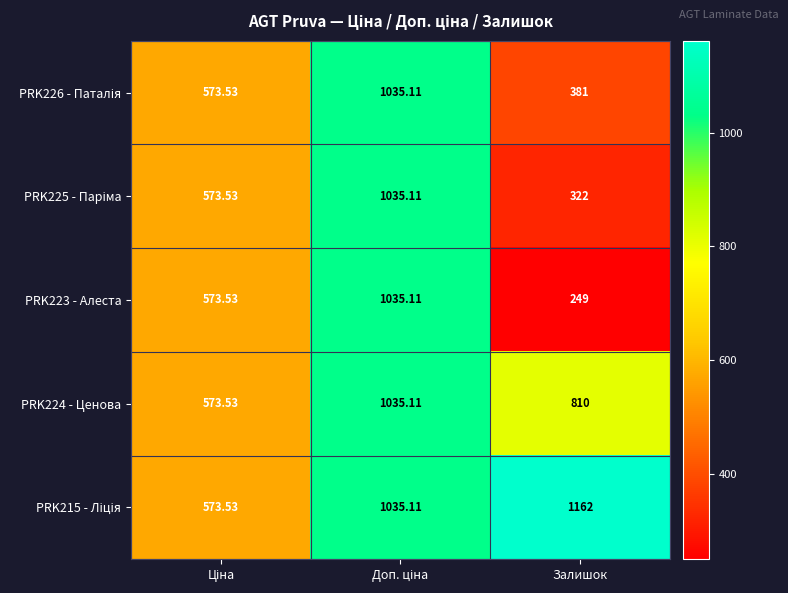

Which label corresponds to the largest value in the chart?

Залишок